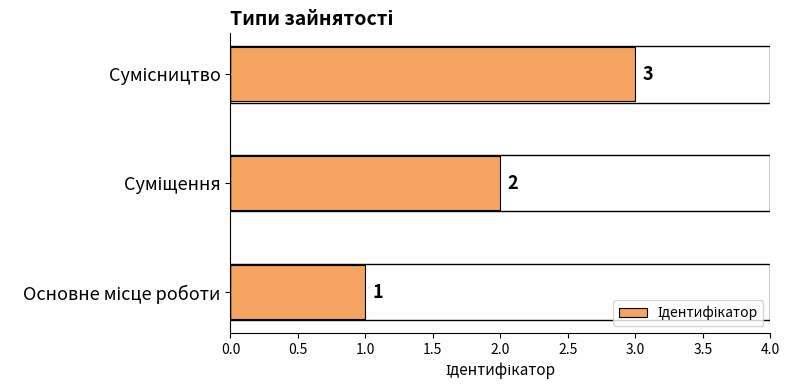

Count the values in the range 1 to 3.

3